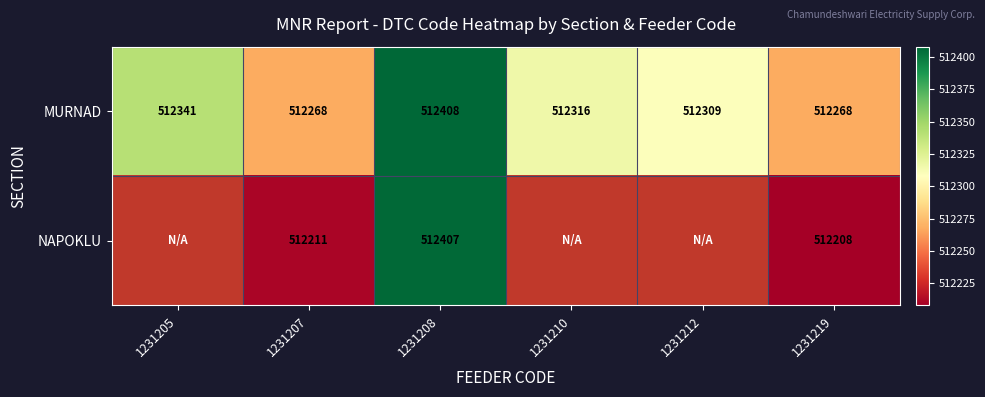

Is the value of NAPOKLU at 1231208 greater than the value of MURNAD at 1231208?

No